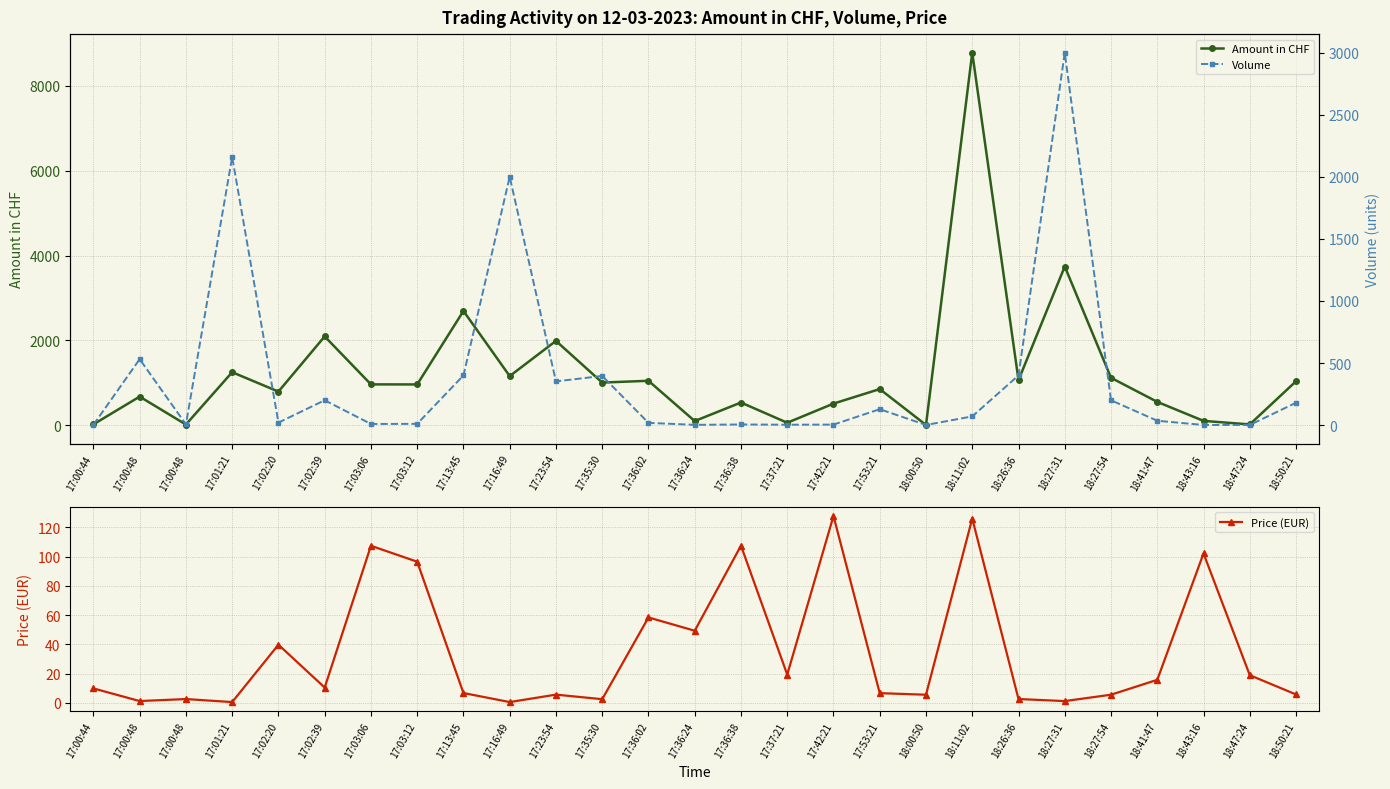

What is the difference between the maximum and minimum values in the Amount in CHF series?

8774.7